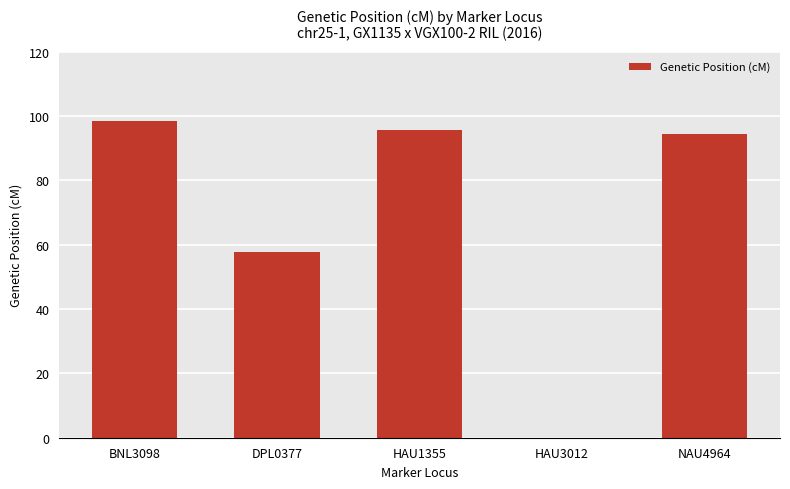

Reading left to right, list all the values displayed in this chart.

98.5	57.6	95.7	0.0	94.4